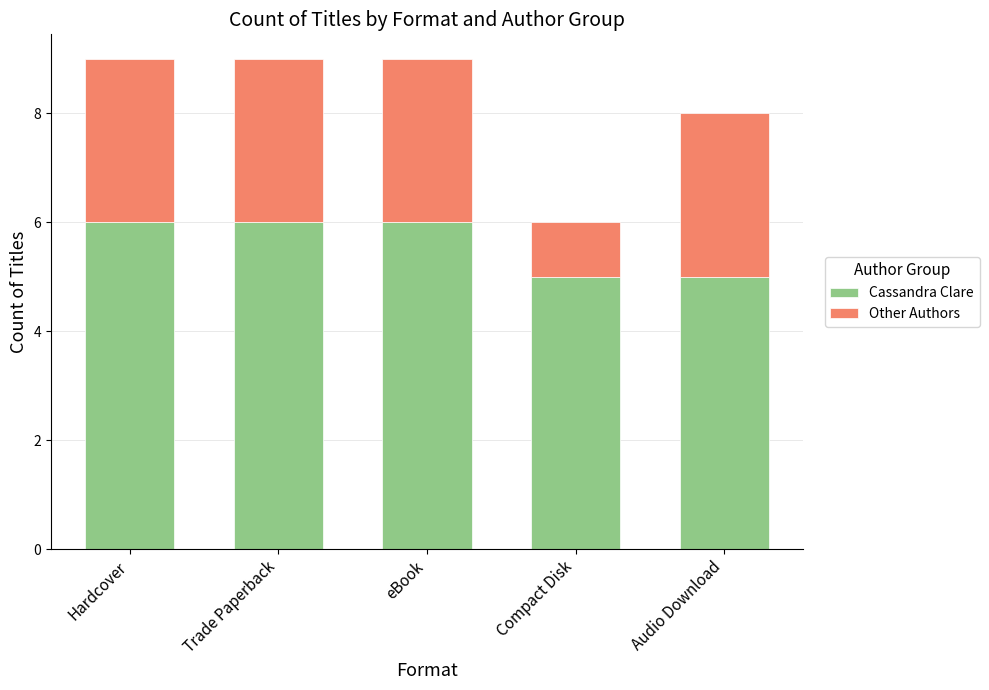

What is the approximate value of Cassandra Clare at Compact Disk?

5